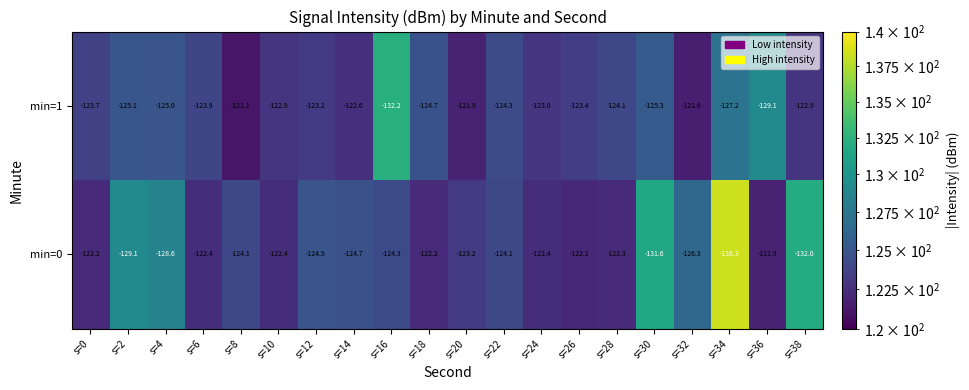

What is the sum of all min=1 values?

-2487.2